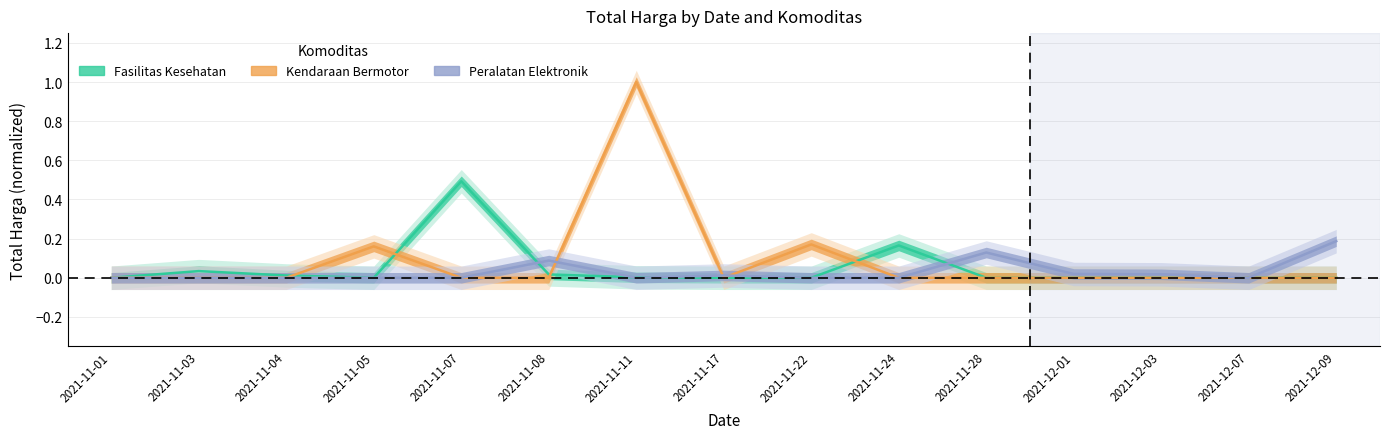

What position from the right is 2021-11-08?

10